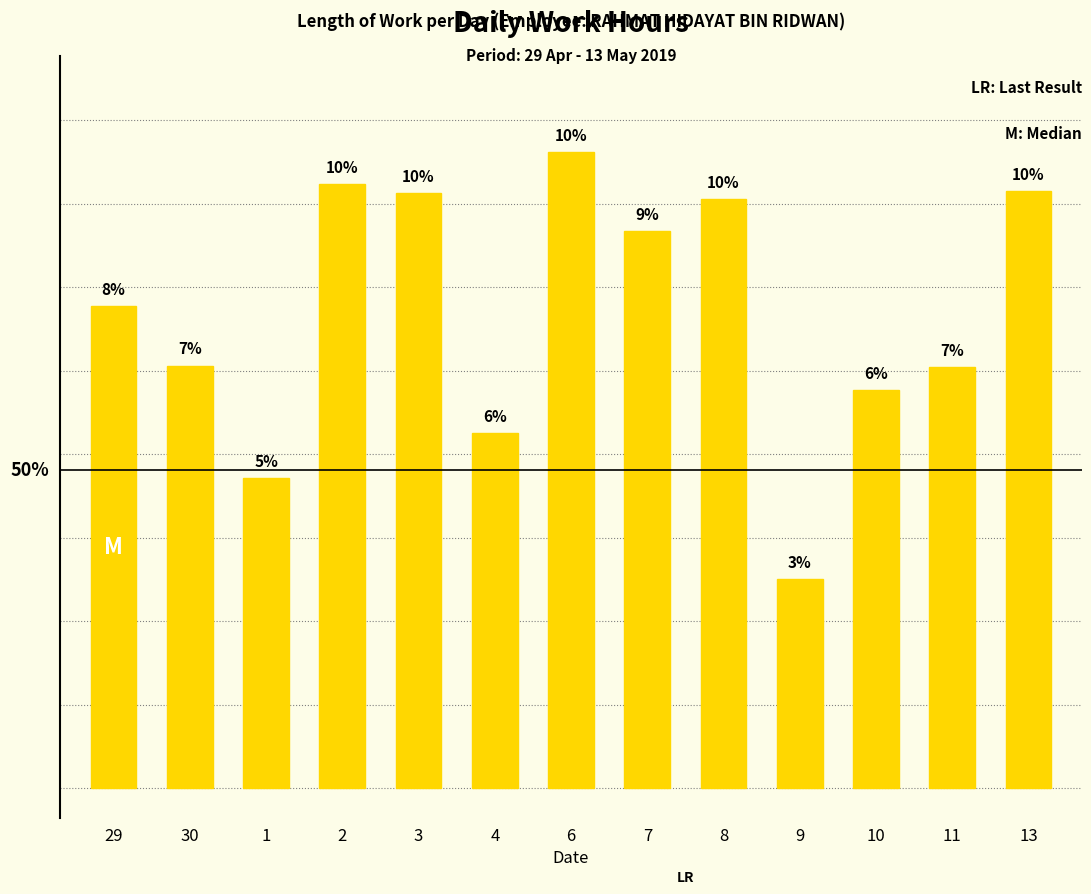

Reading left to right, extract all data points from this chart.

29=16.6	30=14.5	1=10.7	2=20.7	3=20.4	4=12.2	6=21.8	7=19.1	8=20.2	9=7.2	10=13.7	11=14.4	13=20.5